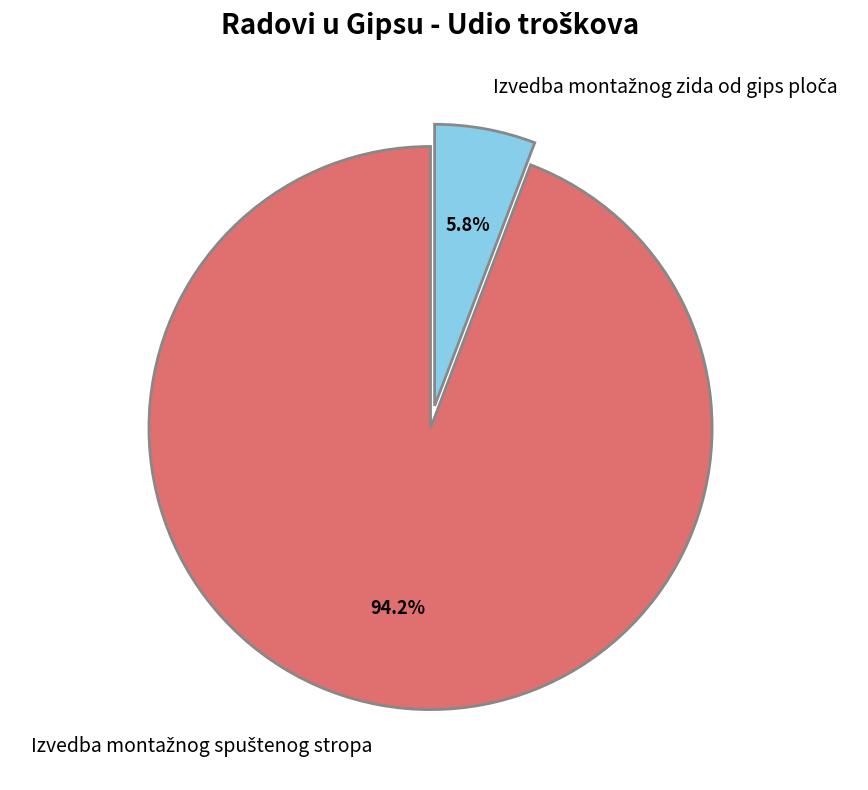

Is there any slice that represents more than half of the pie?

Yes